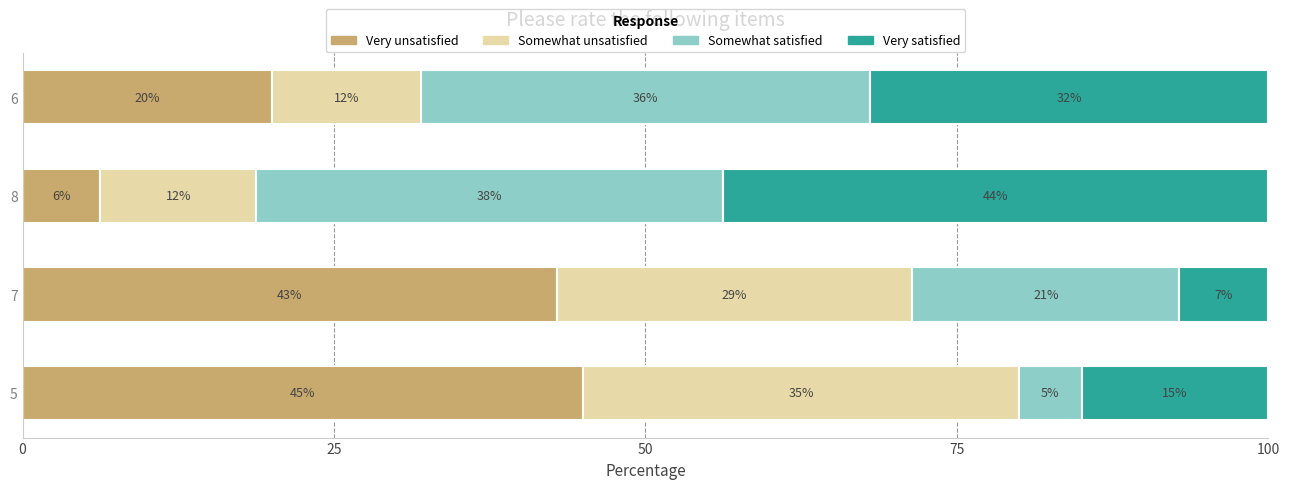

The Very unsatisfied series shows 70.4 at 7. True or false?

False